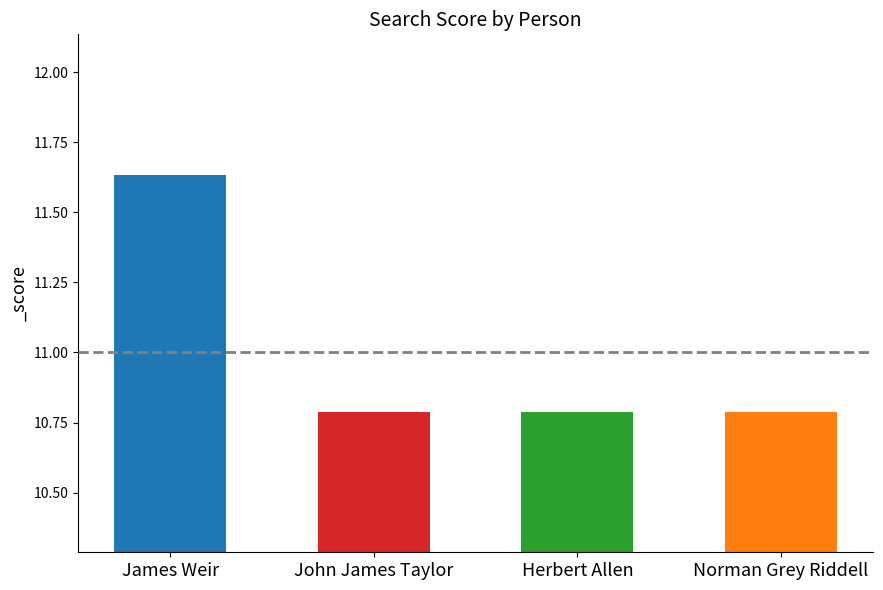

What is the average value?

11.0